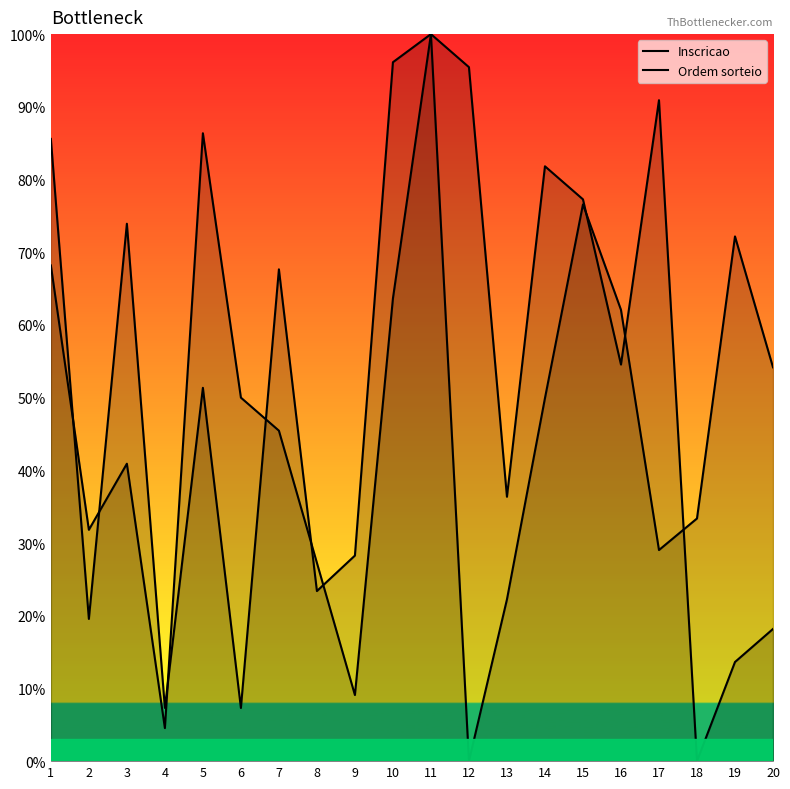

List the series in order of their peak value, highest first.

Inscricao, Ordem sorteio